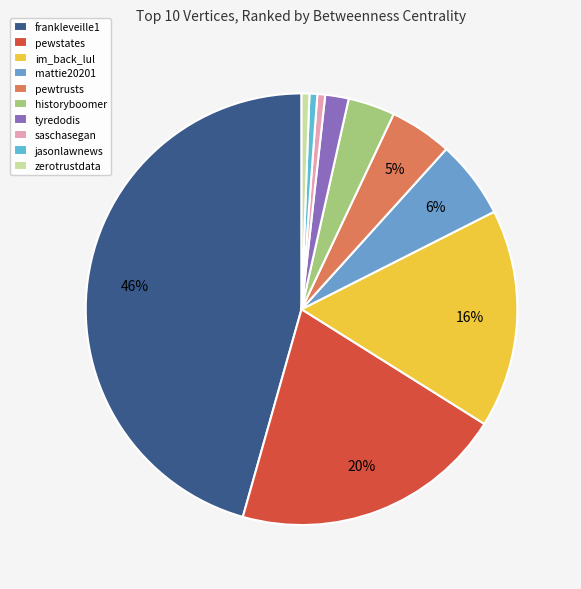

How many segments does this pie chart have?

10